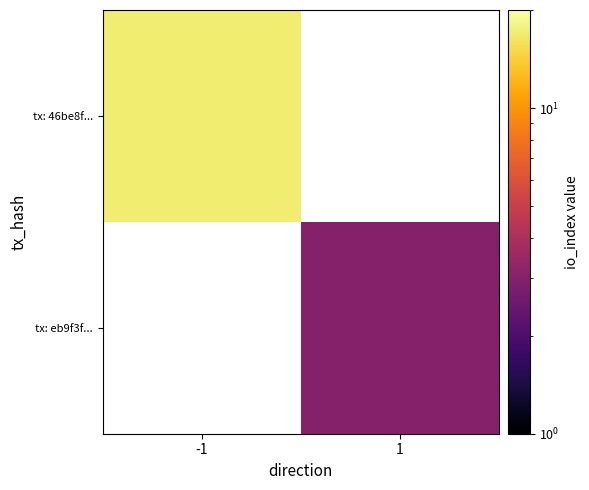

At how many categories does at least one series exceed 10?

1